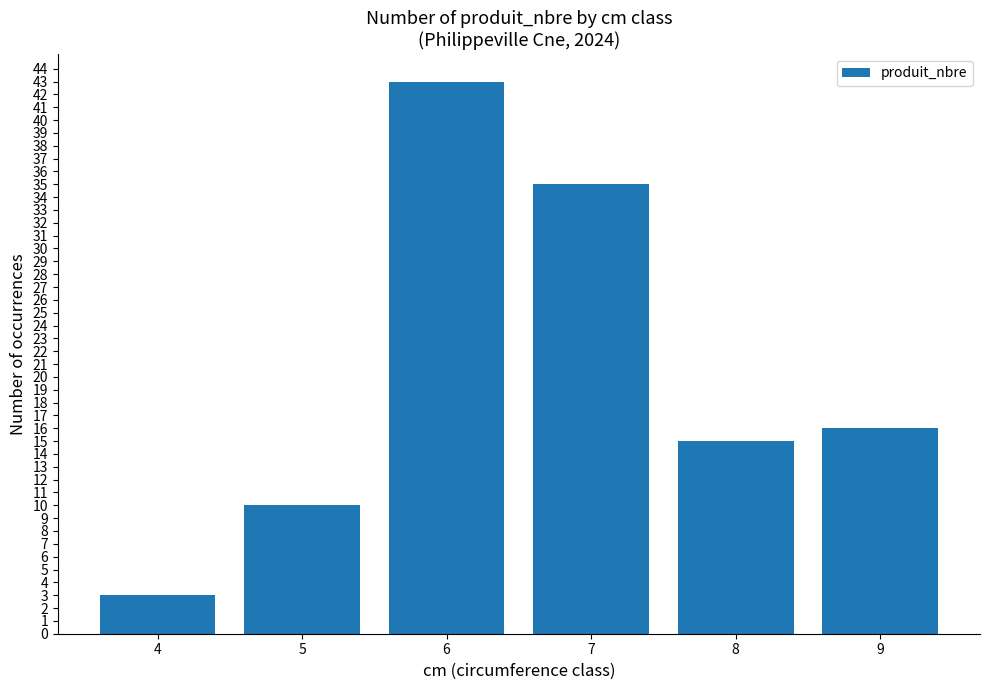

Are the bars grouped side by side (vs. stacked)?

No